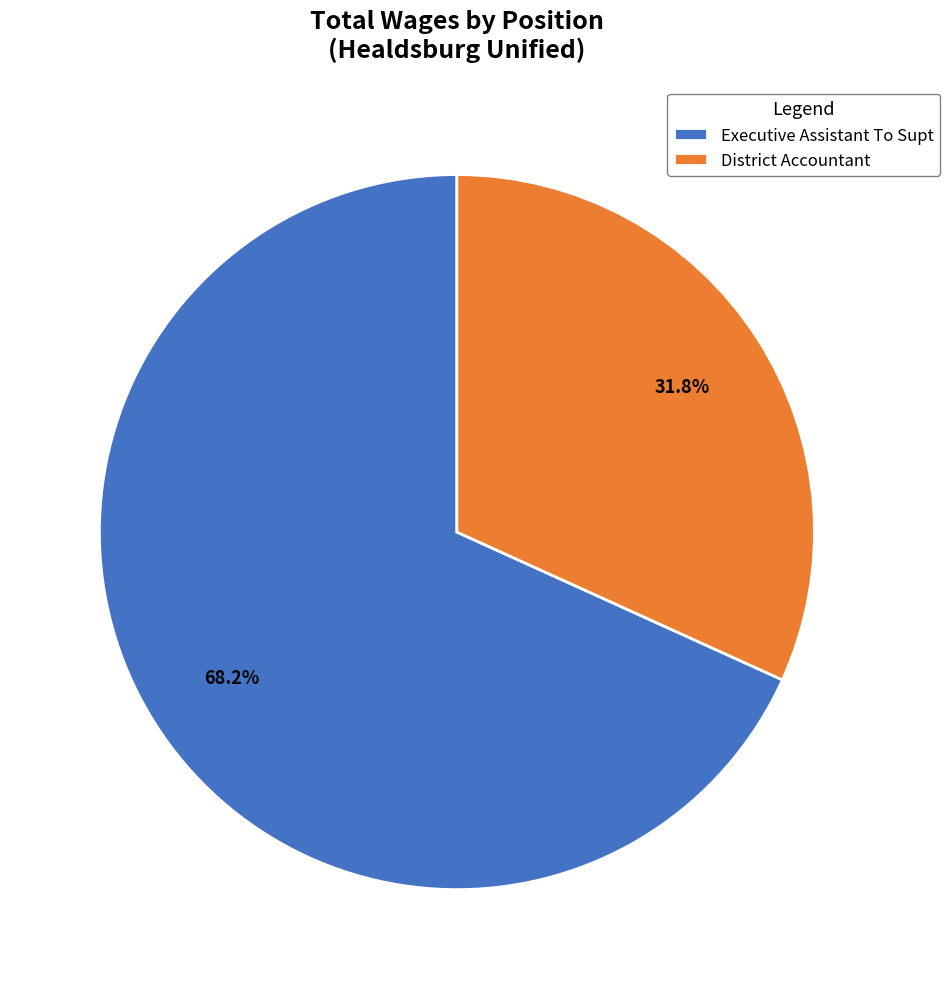

Does any single category account for the majority?

Yes